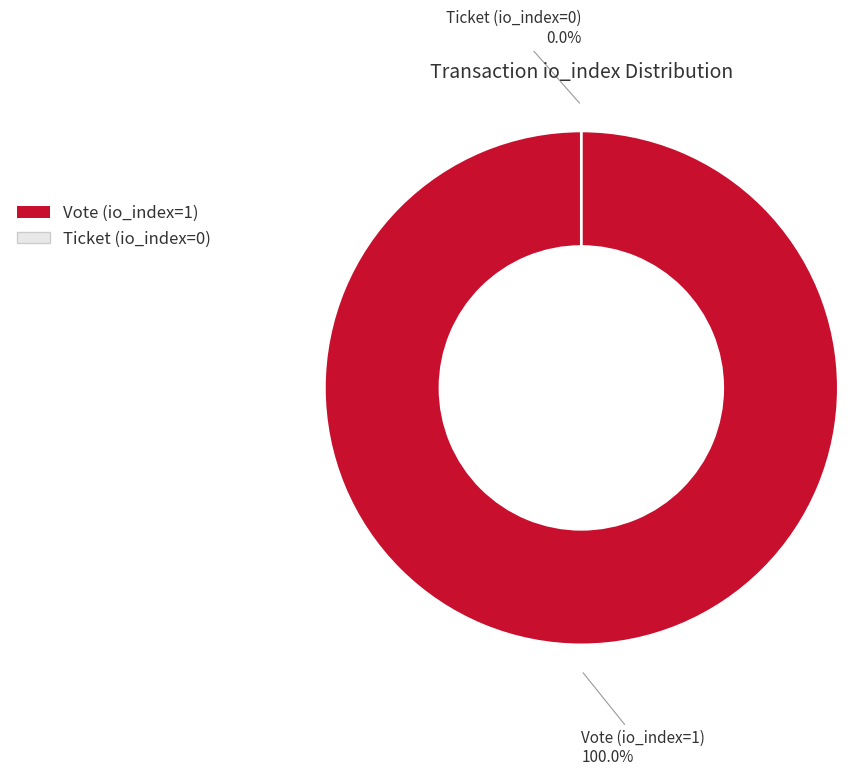

Which category has the smallest portion of the pie?

Ticket (io_index=0)